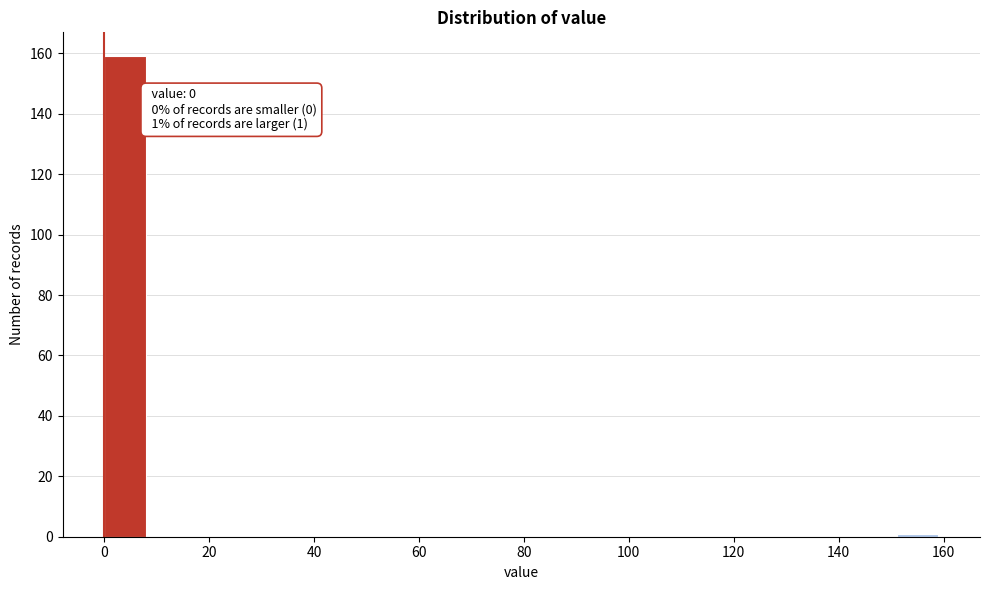

Read against the x-axis, roughly where is the centre of the tallest bar?

4